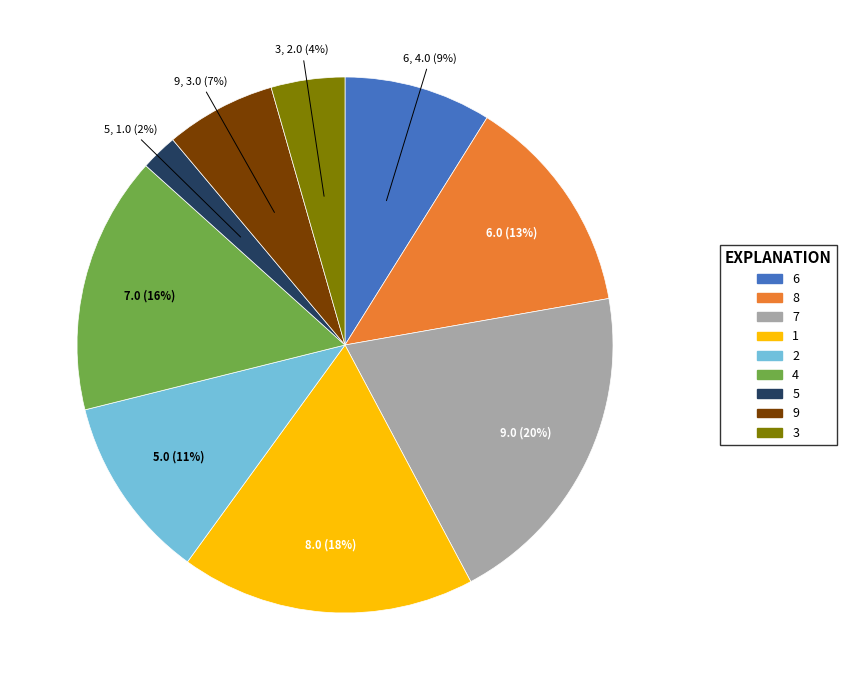

To the nearest percent, what is the combined percentage of 9 and 2?

18%